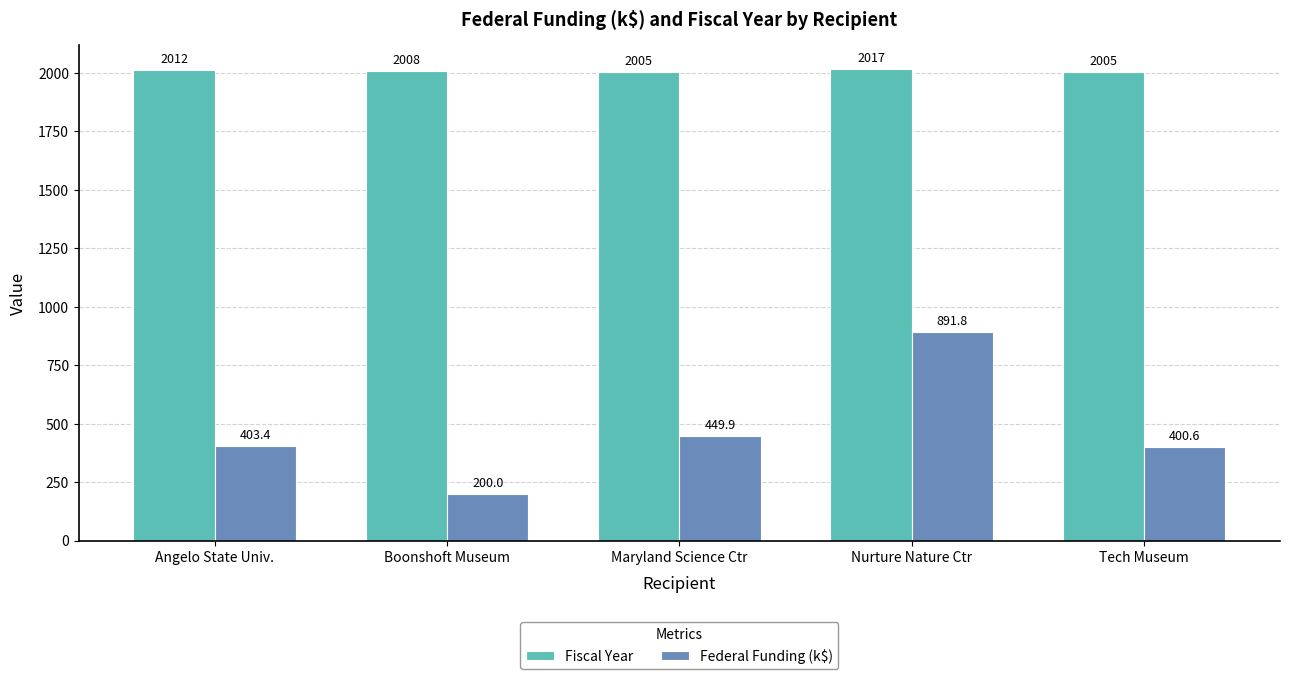

What is the label of the 5th bar from the right?

Angelo State Univ.